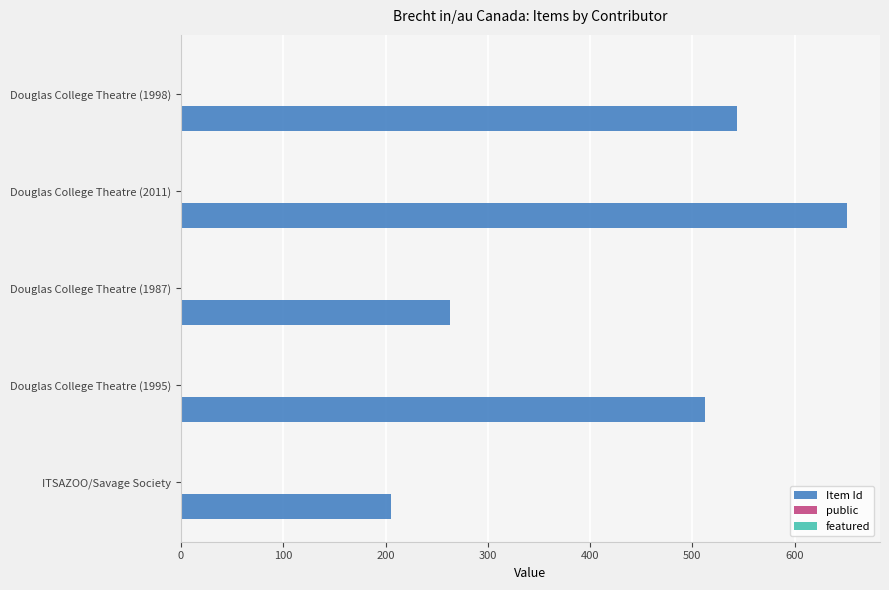

What is the sum of all Item Id values?

2175